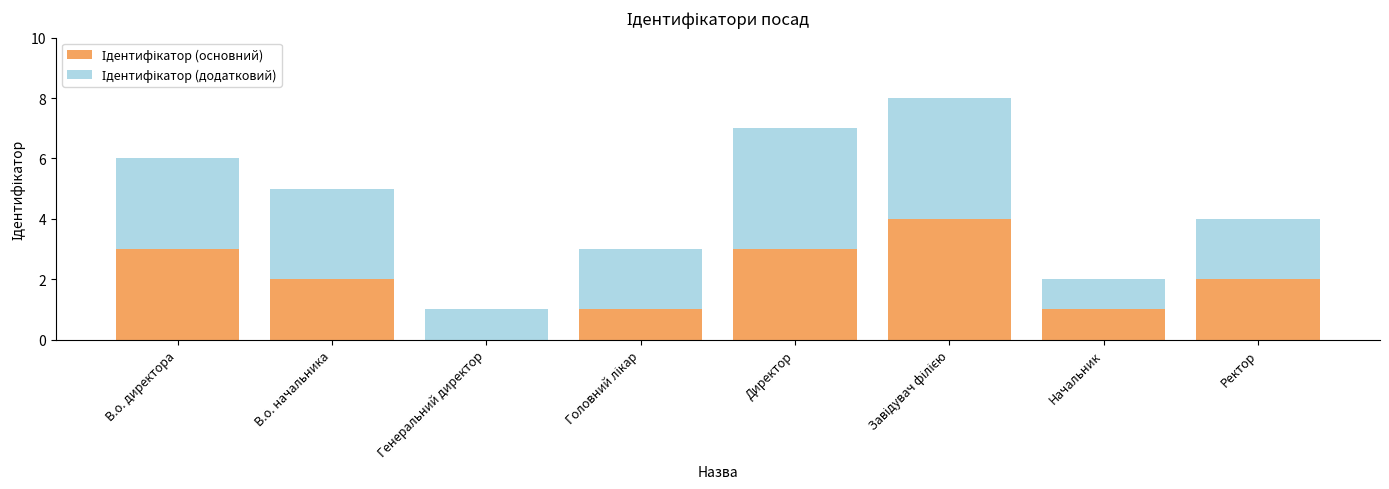

Count the number of categories in the chart.

8